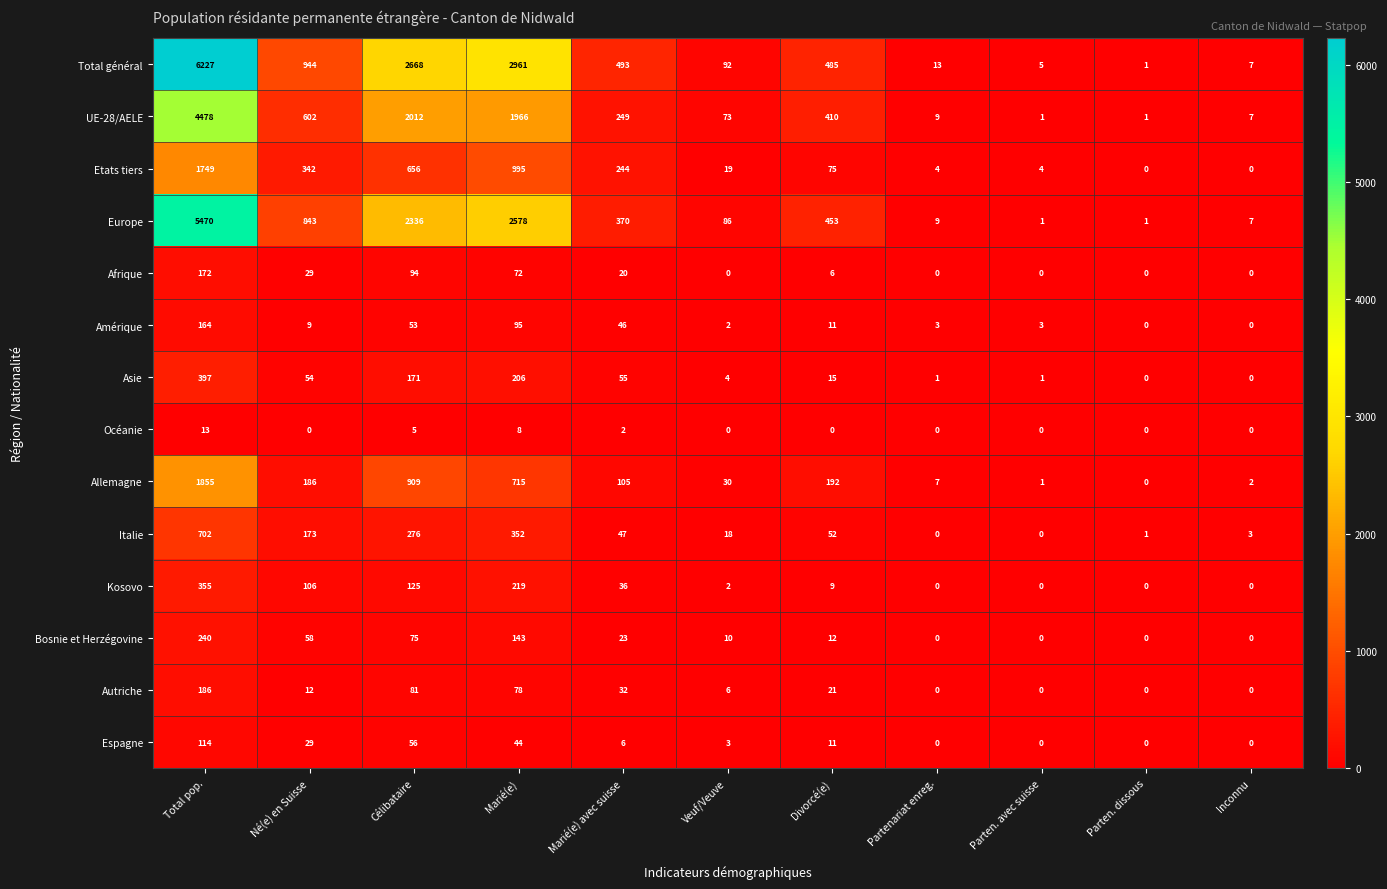

What is the sum of the Total général values at Né(e) en Suisse and Partenariat enreg.?

957